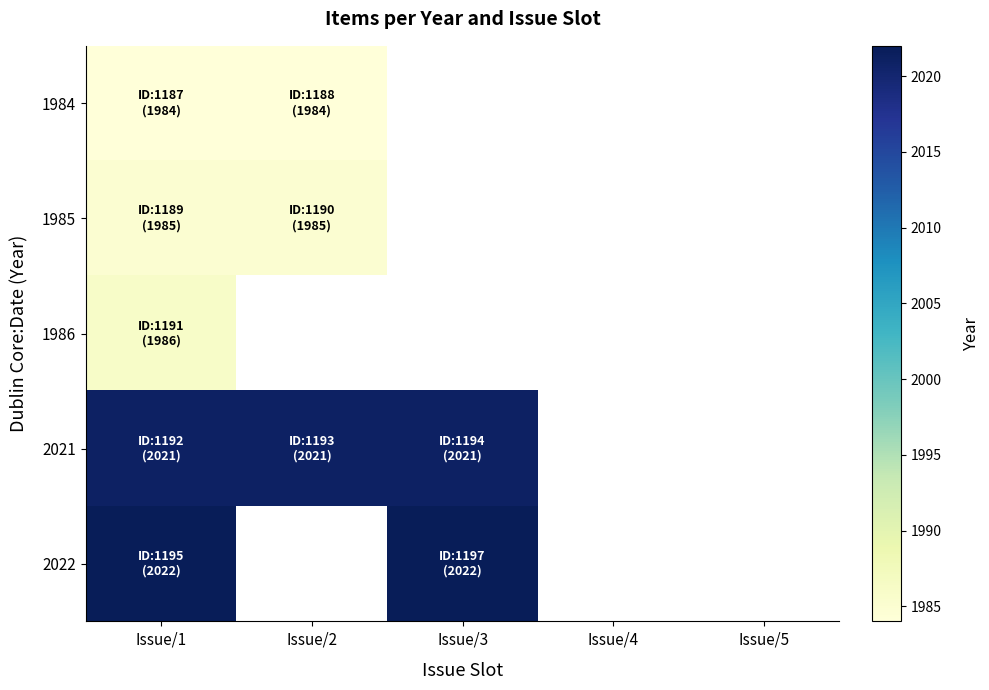

What is the greatest value displayed?

2022.0